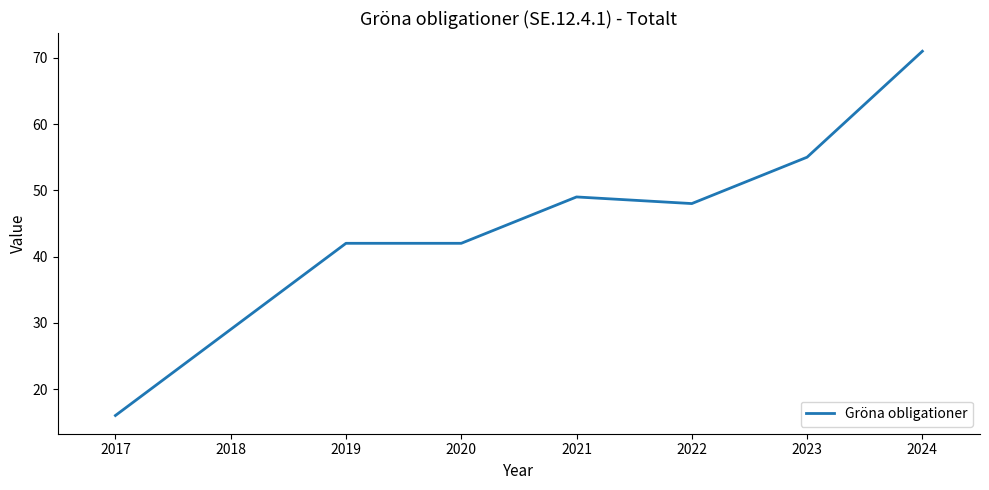

Reading left to right, transcribe all the data shown in this chart.

16	29	42	42	49	48	55	71